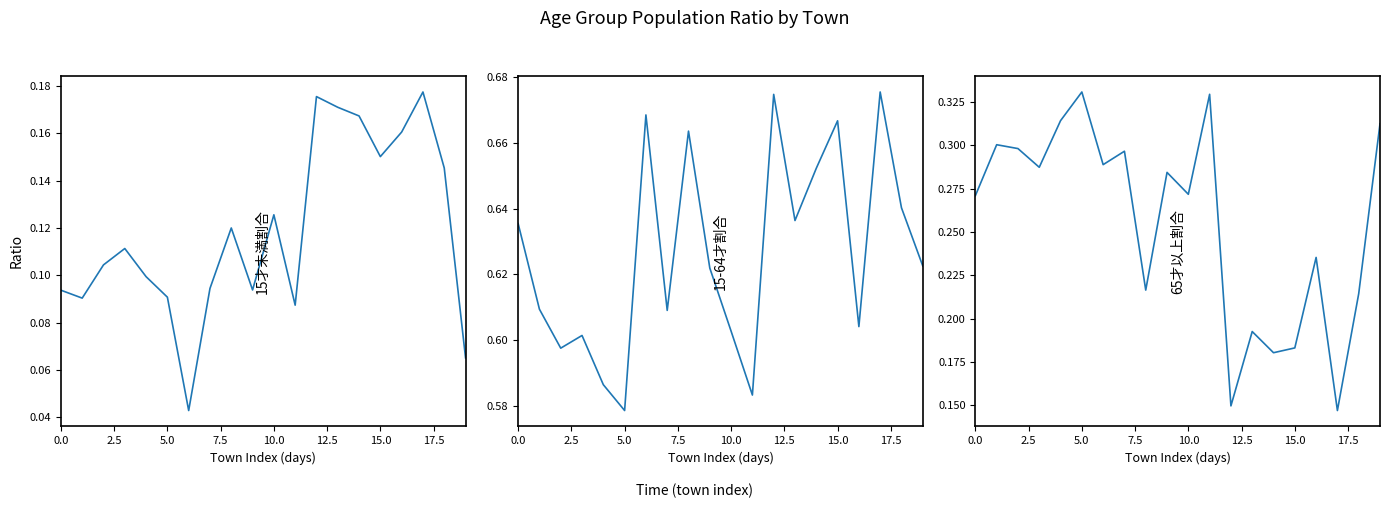

What is the difference between the 65才以上割合 values at 10 and 15?

0.1